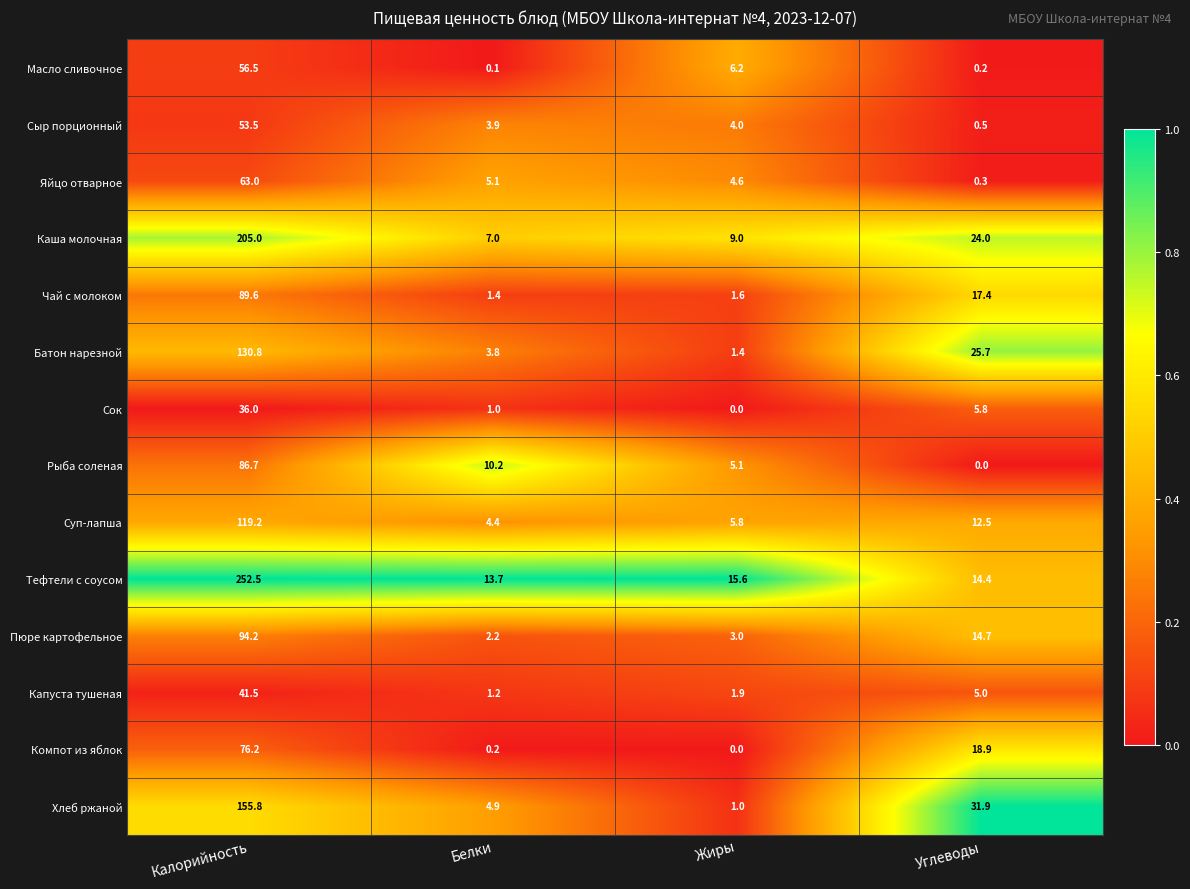

Is it true that Пюре картофельное equals 3.0 at Жиры?

True